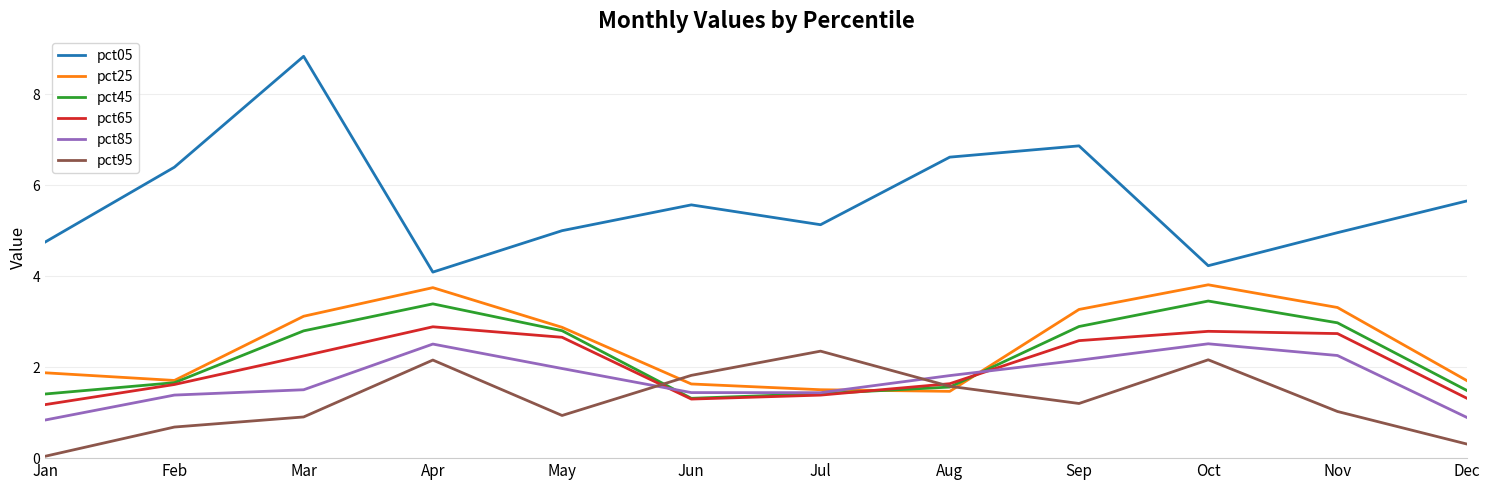

The value of pct45 at May is 4.2. True or false?

False